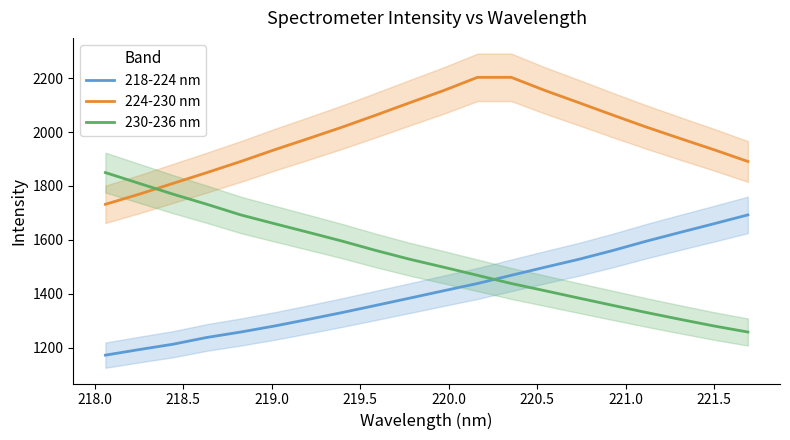

What is the highest value of the 230-236 nm series?

1849.6